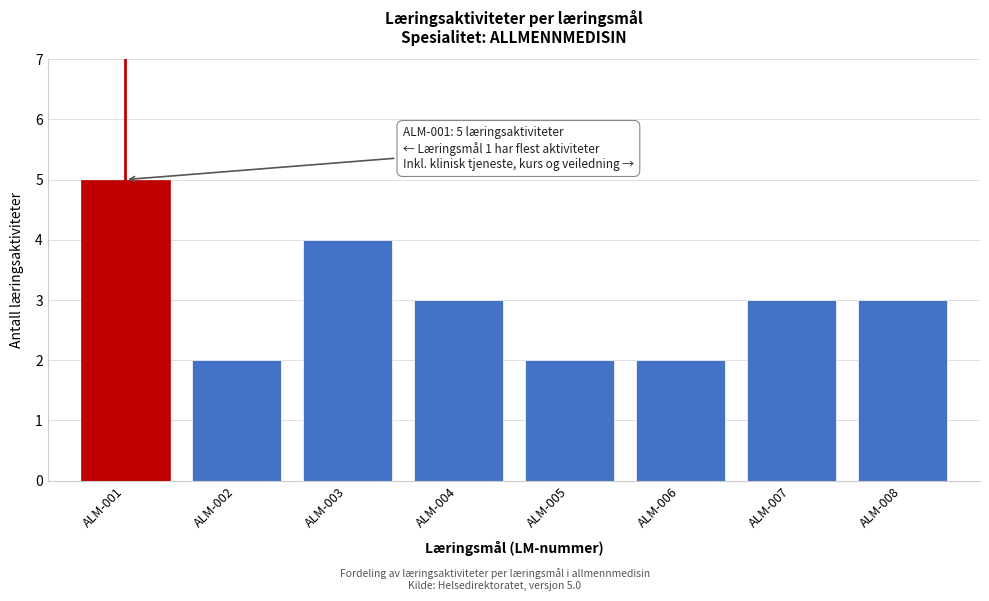

Reading left to right, transcribe all the data shown in this chart.

ALM-001=5	ALM-002=2	ALM-003=4	ALM-004=3	ALM-005=2	ALM-006=2	ALM-007=3	ALM-008=3